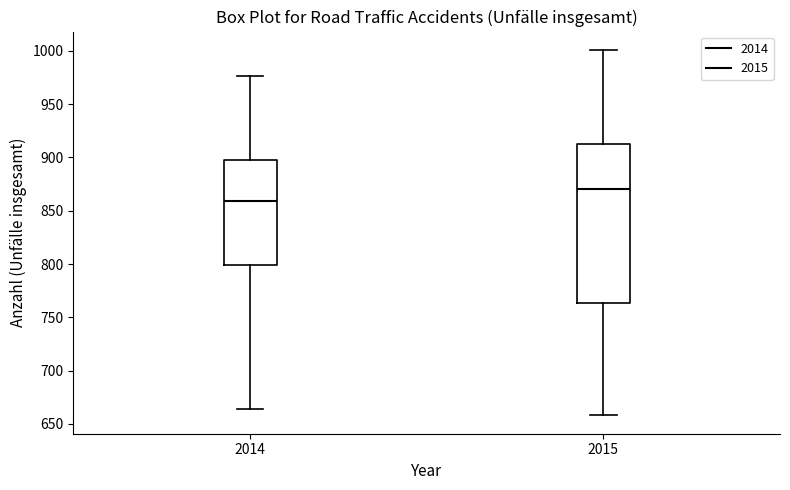

Where does the lower whisker of the box at x = 2014 end on the y-axis? The values are not printed on the chart, so give them approximately, as read against the axis.

665